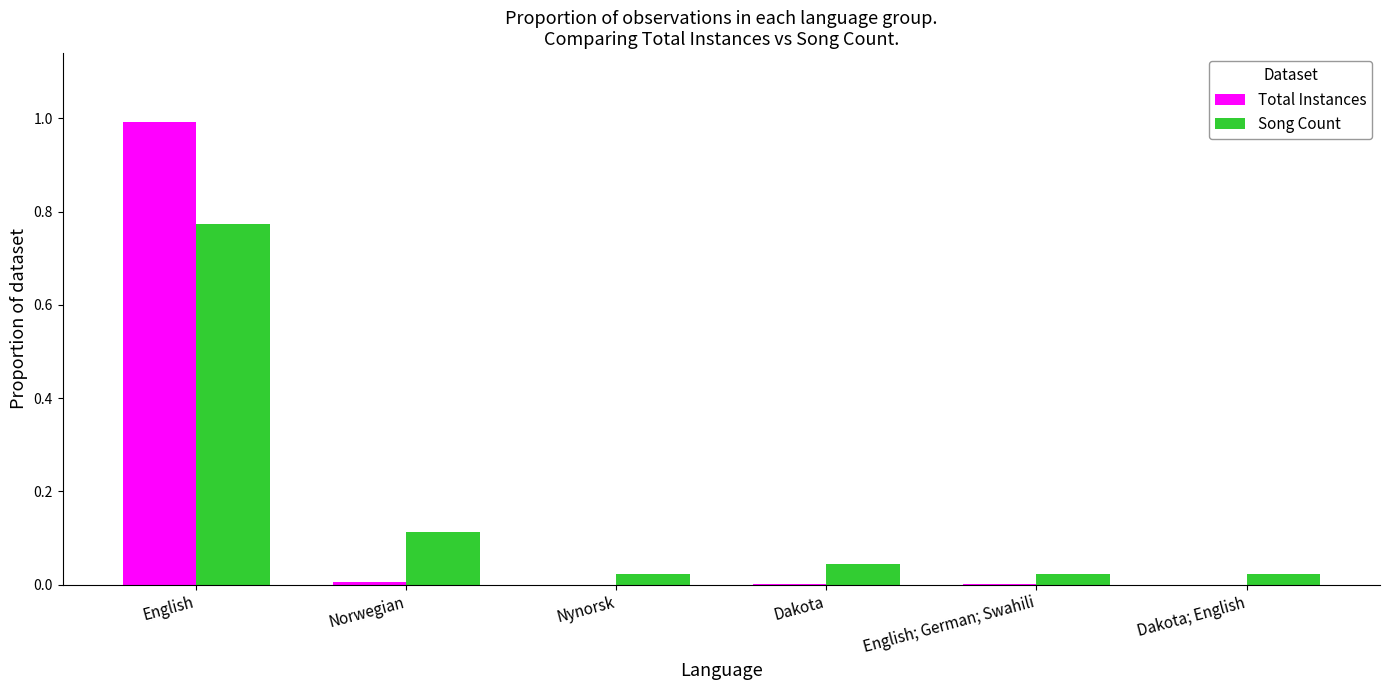

How many groups of bars are there?

6